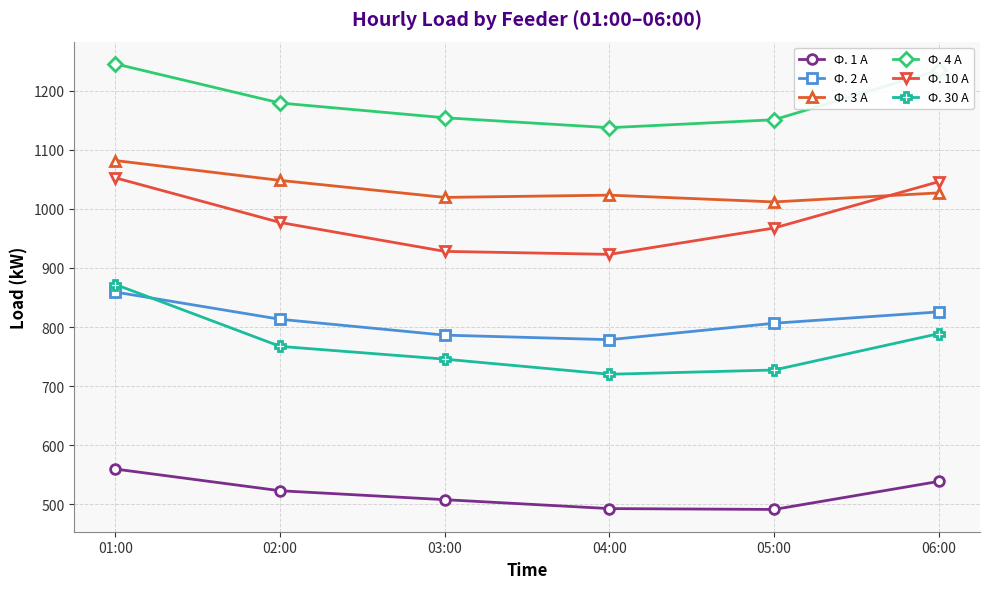

How many times do Ф. 10 А and Ф. 3 А cross each other?

1